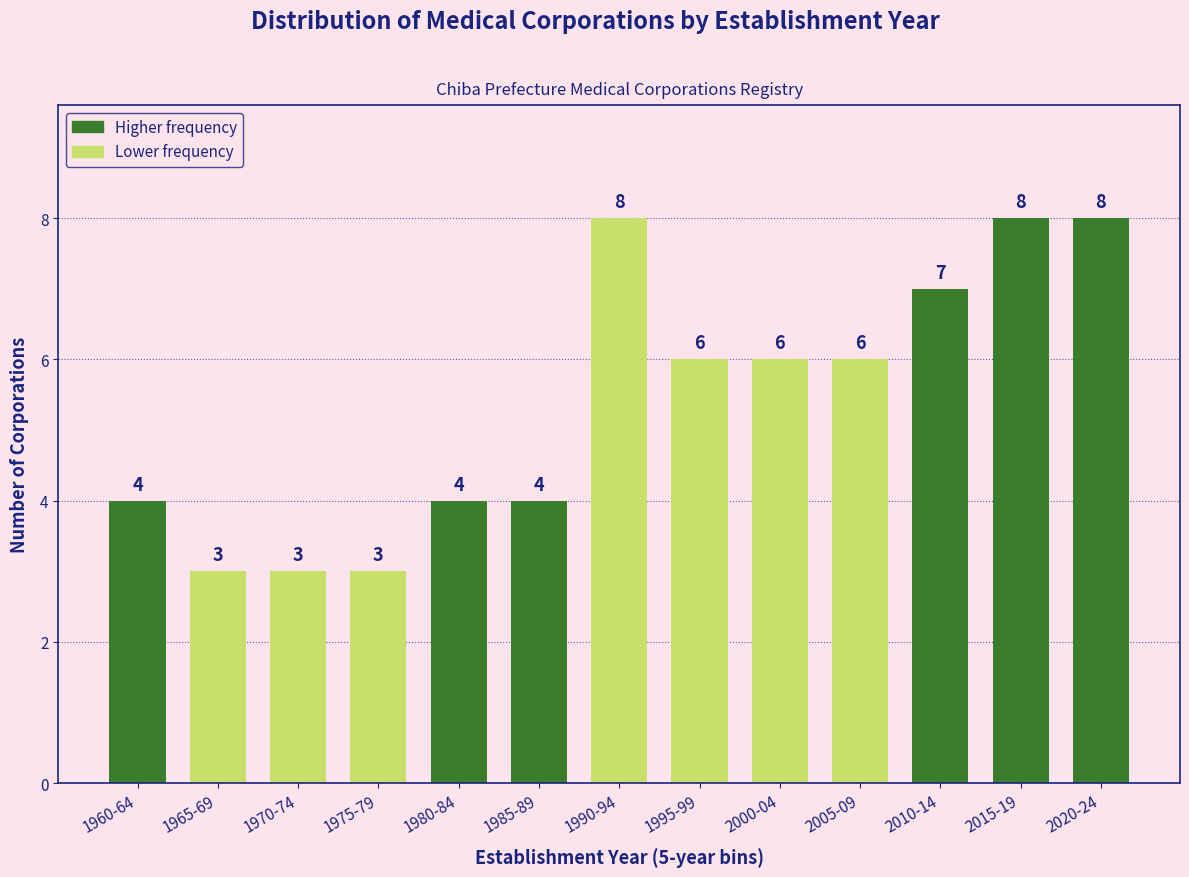

Reading left to right, transcribe all the data shown in this chart.

4	3	3	3	4	4	8	6	6	6	7	8	8